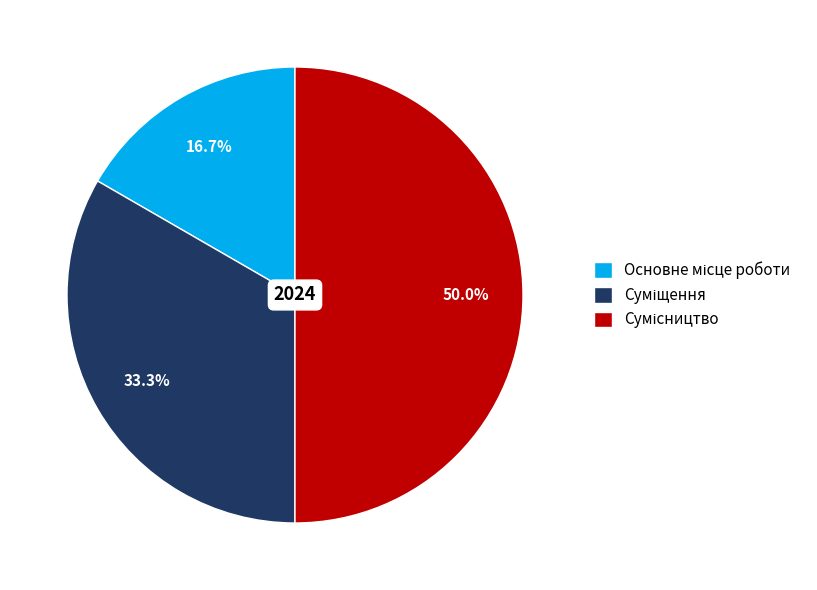

Count the number of slices in the pie.

3